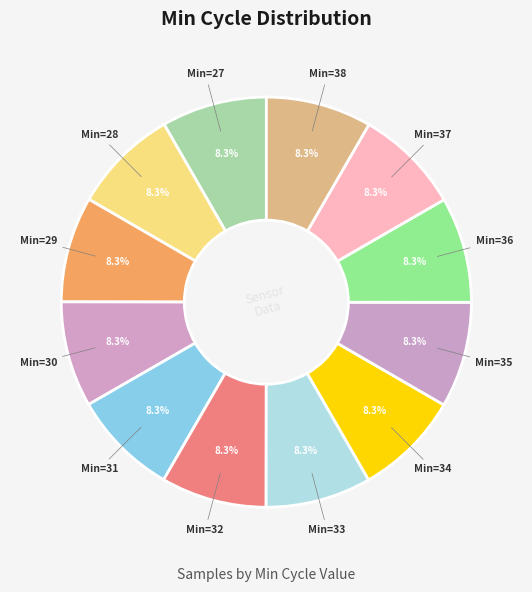

How many slices are in this pie chart?

12